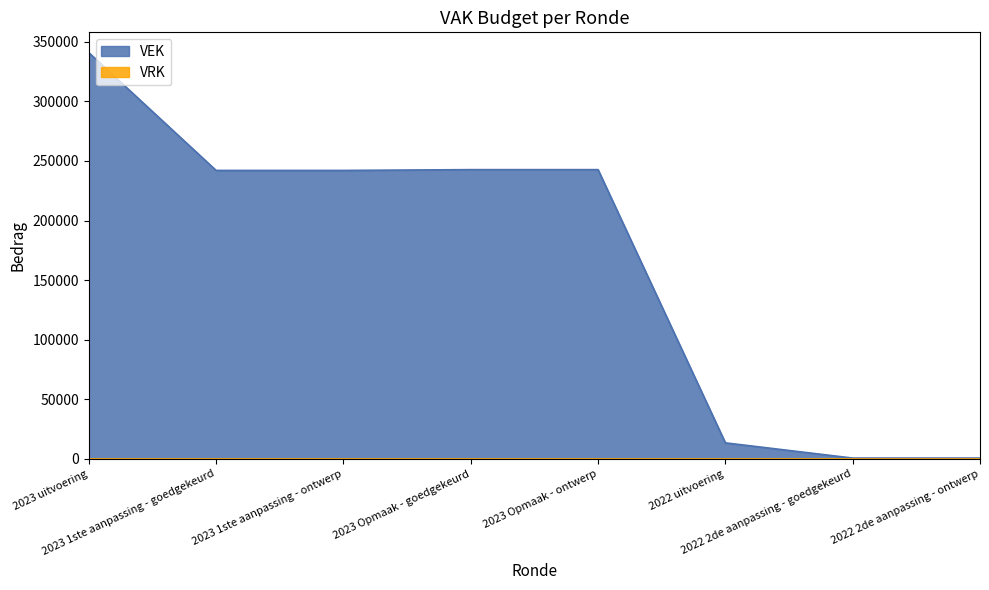

What is the maximum value shown in the chart?

340877